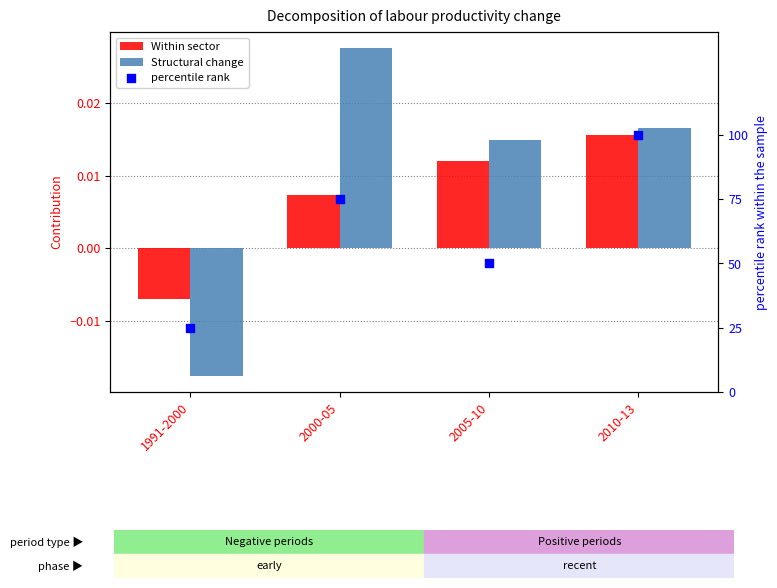

At which category is the sum across all series the highest?

2010-13